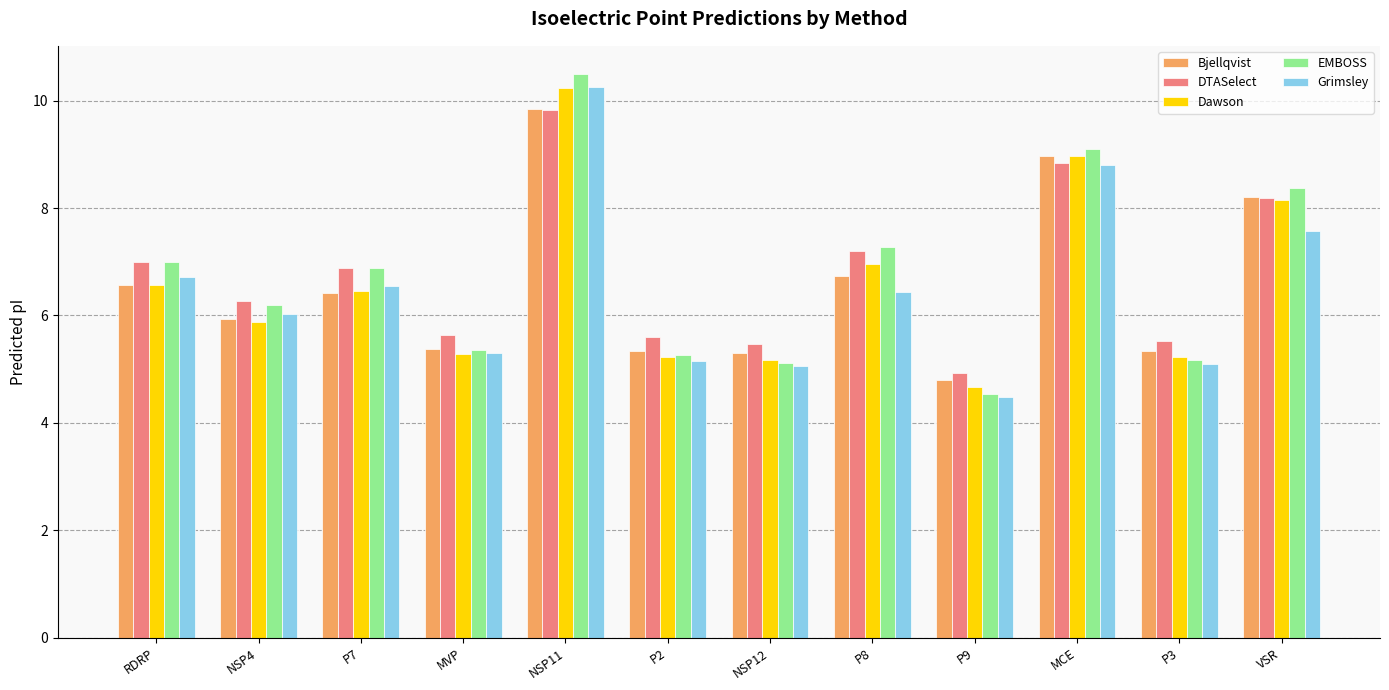

At which category is the sum across all series the highest?

NSP11